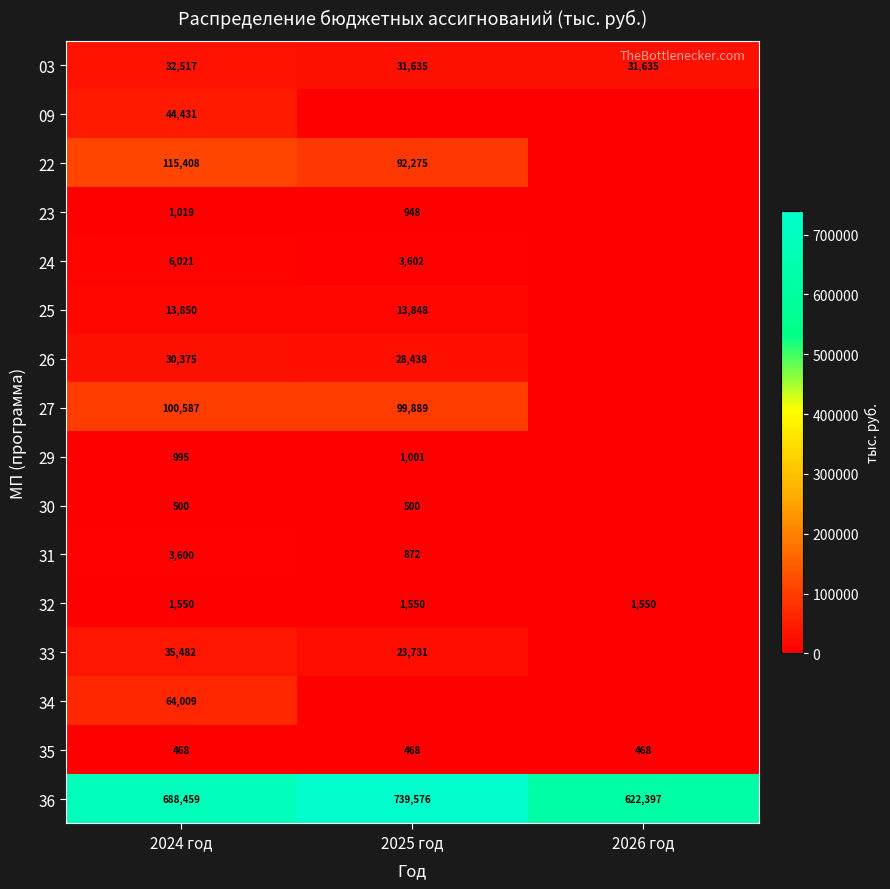

The 36 series shows 739576 at 2025 год. True or false?

True